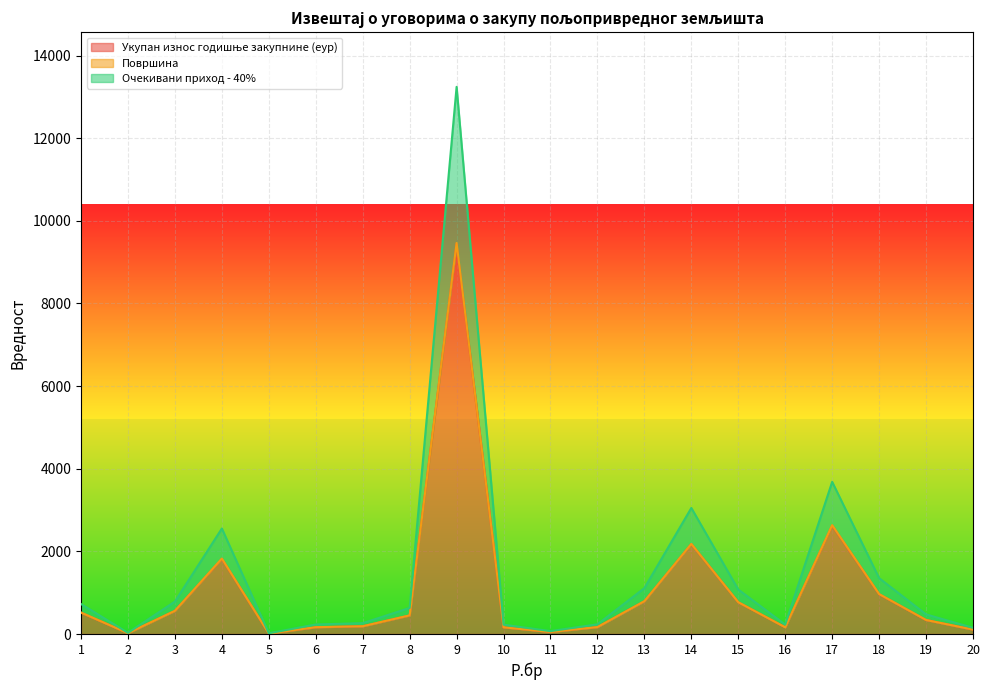

What is the minimum value shown in the chart?

12.1